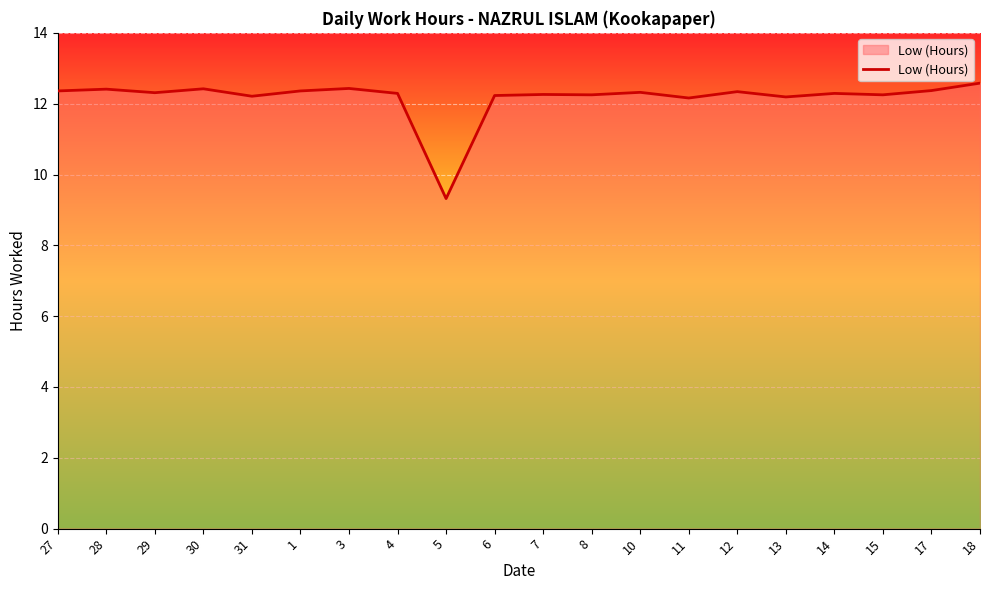

Read the value at 18.

12.6